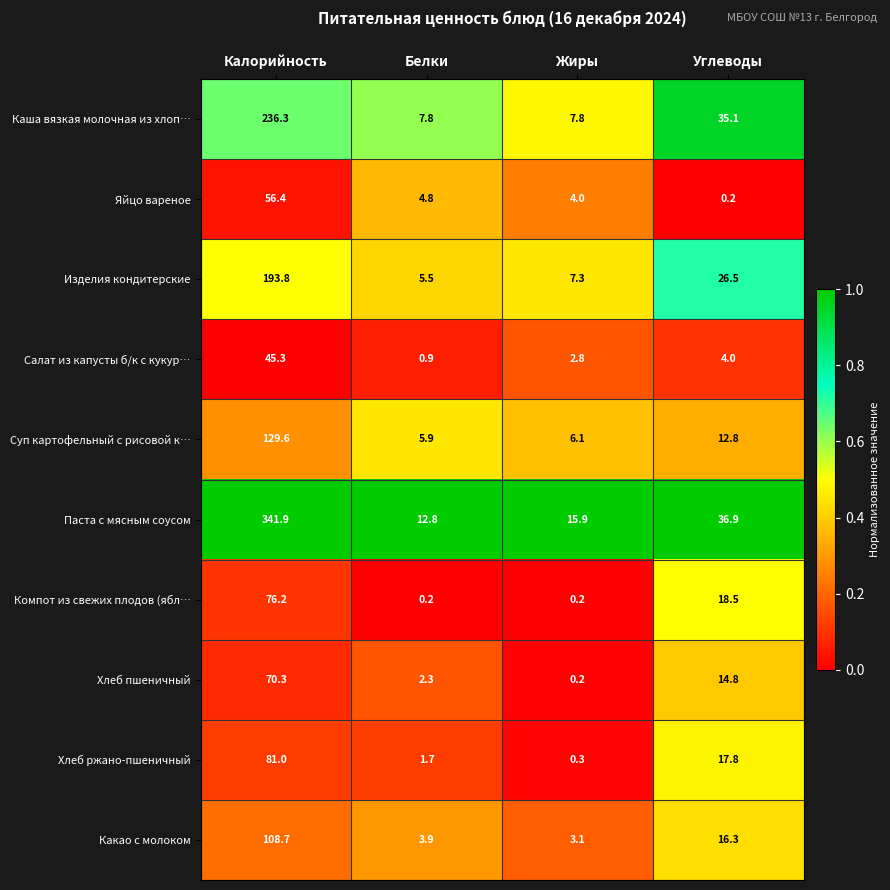

Which category has the highest value across all series?

Калорийность